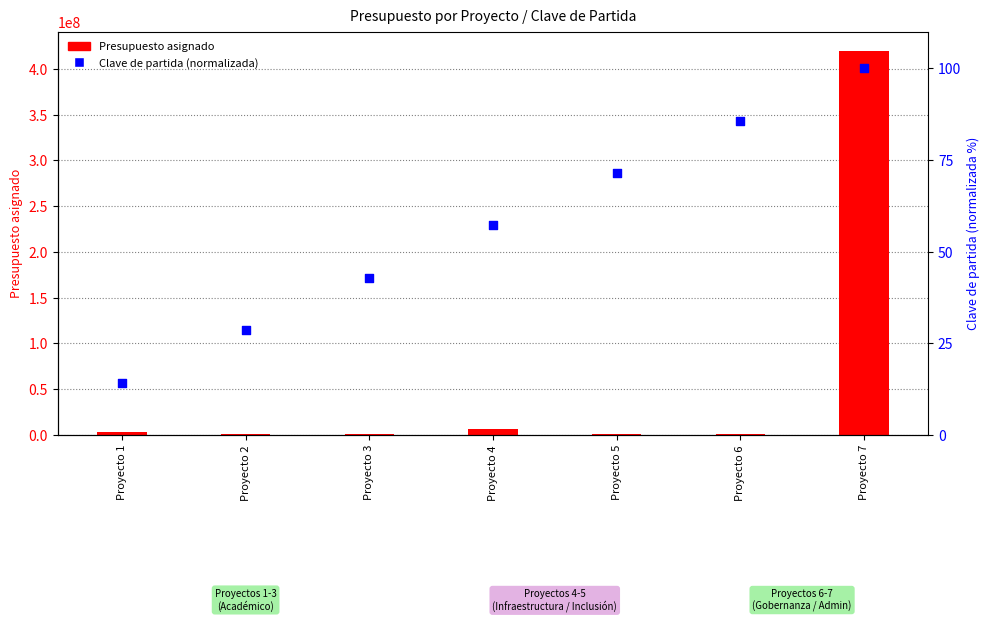

Is the value of Presupuesto asignado at Proyecto 6 greater than the value of Clave de partida (normalizada) at Proyecto 2?

Yes